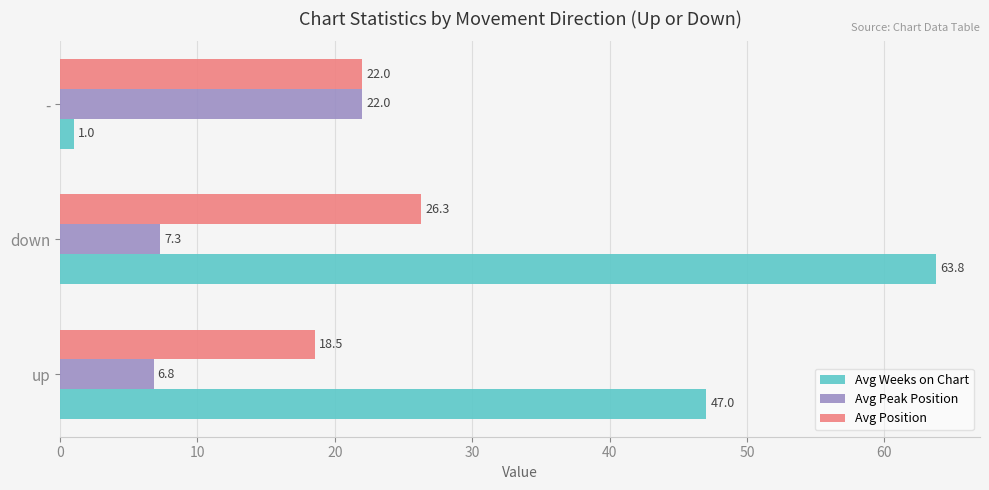

What is the difference between the maximum and second lowest values in the Avg Position series?

4.3